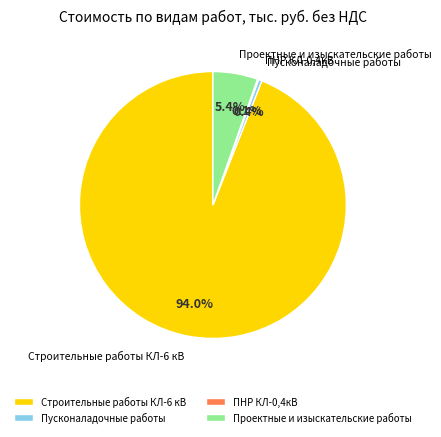

Is there any slice that represents more than half of the pie?

Yes